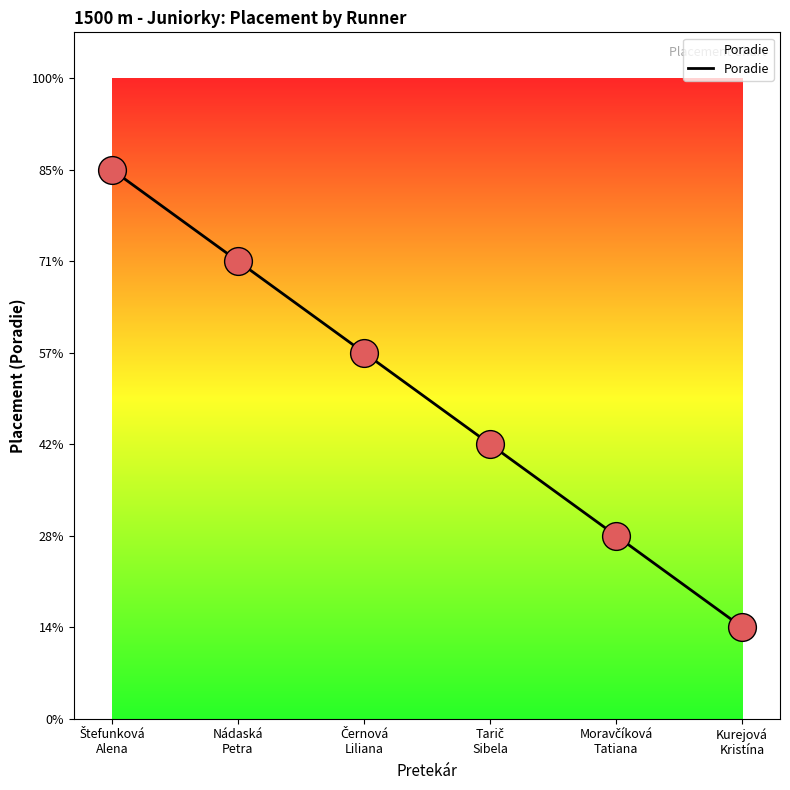

Which has a higher value, Tarič
Sibela or Černová
Liliana?

Černová
Liliana